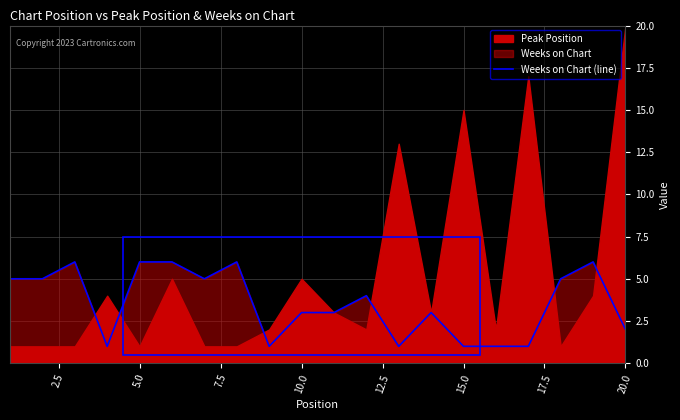

How many lines are shown in the chart?

1